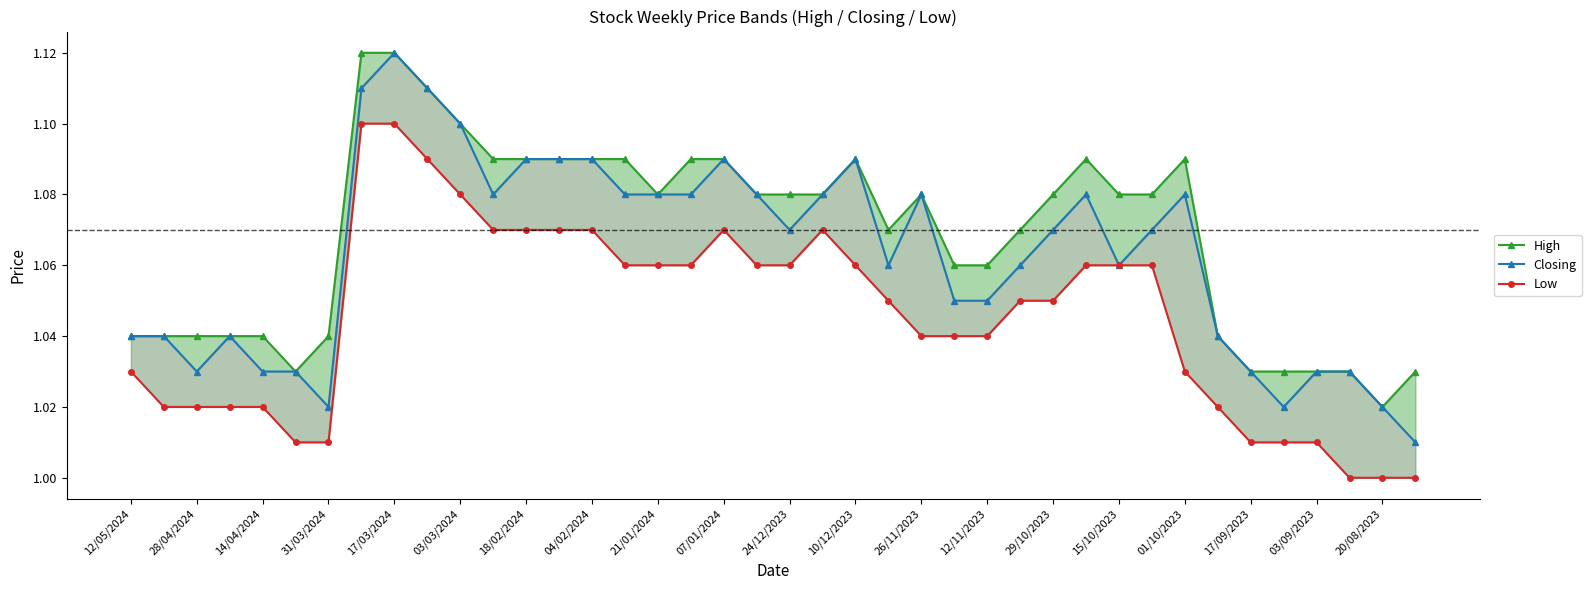

Reading left to right, extract all data points from this chart.

High: 1.0	1.0	1.0	1.0	1.0	1.0	1.0	1.1	1.1	1.1	1.1	1.1	1.1	1.1	1.1	1.1	1.1	1.1	1.1	1.1	1.1	1.1	1.1	1.1	1.1	1.1	1.1	1.1	1.1	1.1	1.1	1.1	1.1	1.0	1.0	1.0	1.0	1.0	1.0	1.0
Closing: 1.0	1.0	1.0	1.0	1.0	1.0	1.0	1.1	1.1	1.1	1.1	1.1	1.1	1.1	1.1	1.1	1.1	1.1	1.1	1.1	1.1	1.1	1.1	1.1	1.1	1.1	1.1	1.1	1.1	1.1	1.1	1.1	1.1	1.0	1.0	1.0	1.0	1.0	1.0	1.0
Low: 1.0	1.0	1.0	1.0	1.0	1.0	1.0	1.1	1.1	1.1	1.1	1.1	1.1	1.1	1.1	1.1	1.1	1.1	1.1	1.1	1.1	1.1	1.1	1.1	1.0	1.0	1.0	1.1	1.1	1.1	1.1	1.1	1.0	1.0	1.0	1.0	1.0	1.0	1.0	1.0